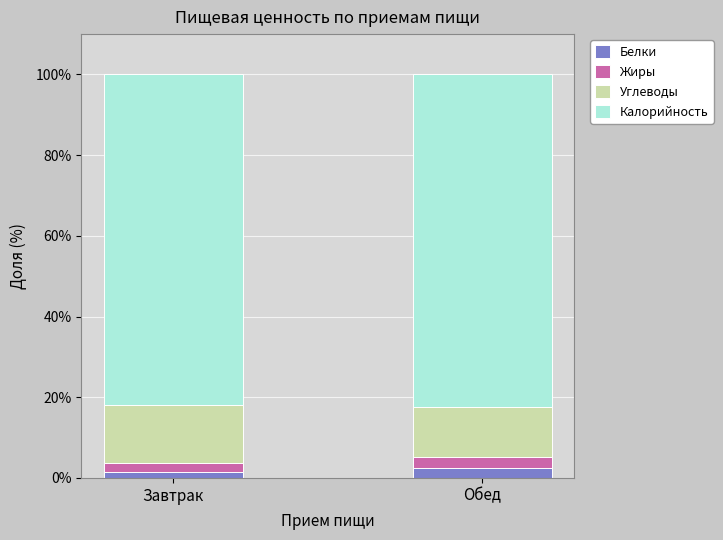

Reading right to left, list the values for the Белки series.

2.5	1.6